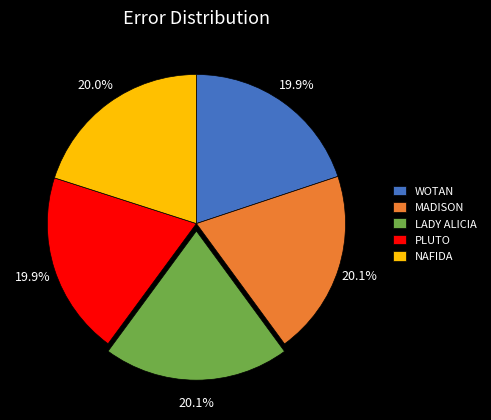

What is the ratio of the value at NAFIDA to the value at MADISON?

1.0